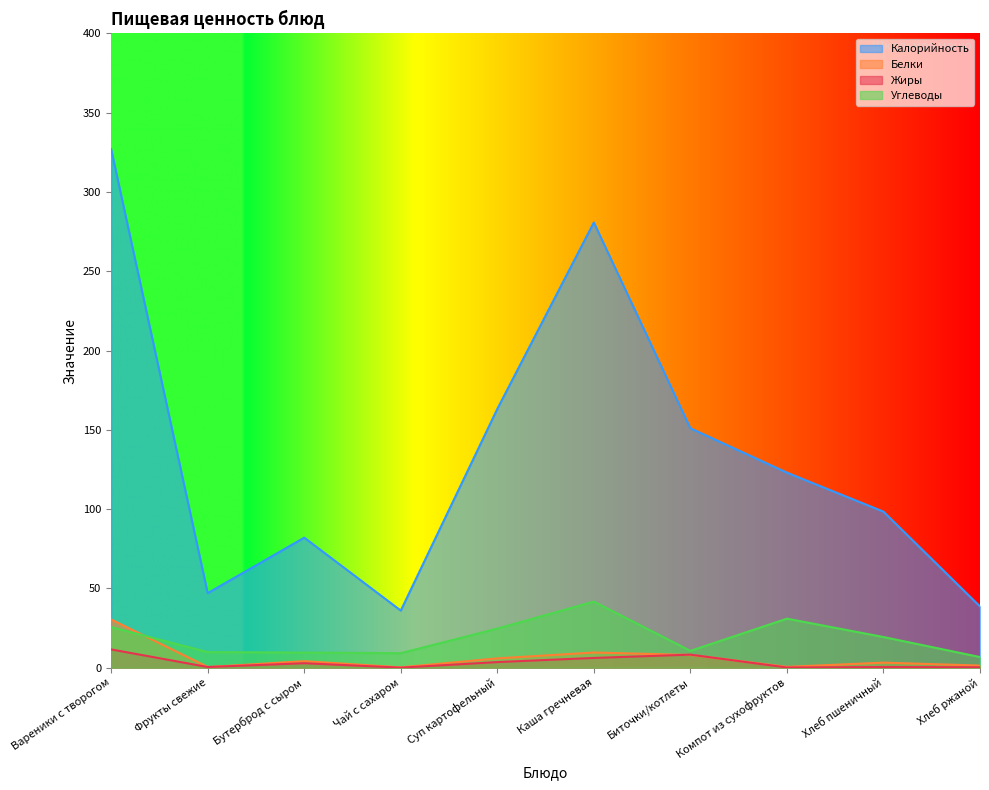

Reading left to right, list all the values displayed in this chart.

Калорийность: Вареники с творогом=327.0	Фрукты свежие=47.0	Бутерброд с сыром=82.0	Чай с сахаром=36.0	Суп картофельный=163.2	Каша гречневая=280.8	Биточки/котлеты=151.0	Компот из сухофруктов=123.0	Хлеб пшеничный=98.4	Хлеб ржаной=38.6
Белки: Вареники с творогом=30.4	Фрукты свежие=0.4	Бутерброд с сыром=4.1	Чай с сахаром=0.2	Суп картофельный=5.8	Каша гречневая=9.5	Биточки/котлеты=8.0	Компот из сухофруктов=0.5	Хлеб пшеничный=3.2	Хлеб ржаной=1.3
Жиры: Вареники с творогом=11.5	Фрукты свежие=0.4	Бутерброд с сыром=2.8	Чай с сахаром=0.0	Суп картофельный=3.5	Каша гречневая=6.1	Биточки/котлеты=8.2	Компот из сухофруктов=0.1	Хлеб пшеничный=0.4	Хлеб ржаной=0.2
Углеводы: Вареники с творогом=25.6	Фрукты свежие=9.8	Бутерброд с сыром=9.5	Чай с сахаром=9.1	Суп картофельный=24.6	Каша гречневая=41.7	Биточки/котлеты=10.6	Компот из сухофруктов=30.9	Хлеб пшеничный=19.3	Хлеб ржаной=6.7